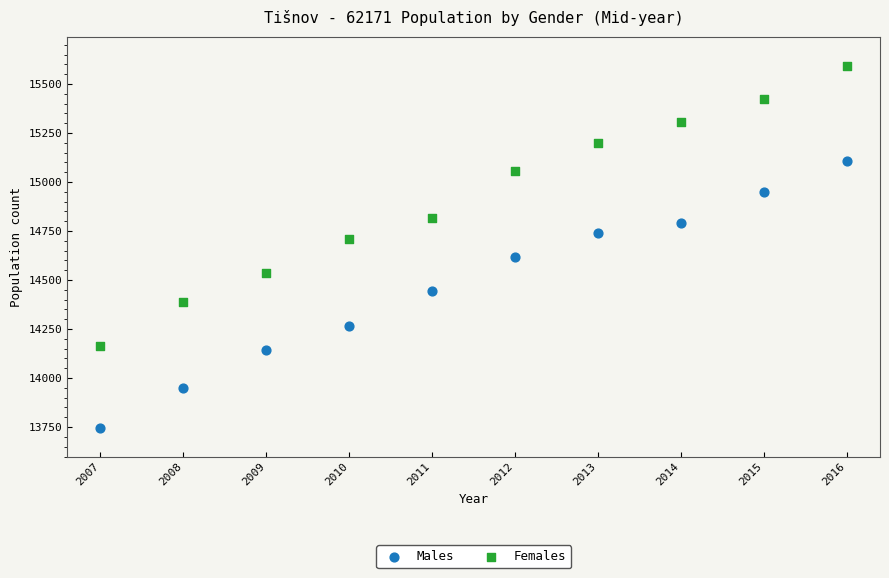

What are all the series names shown in the legend?

Males, Females